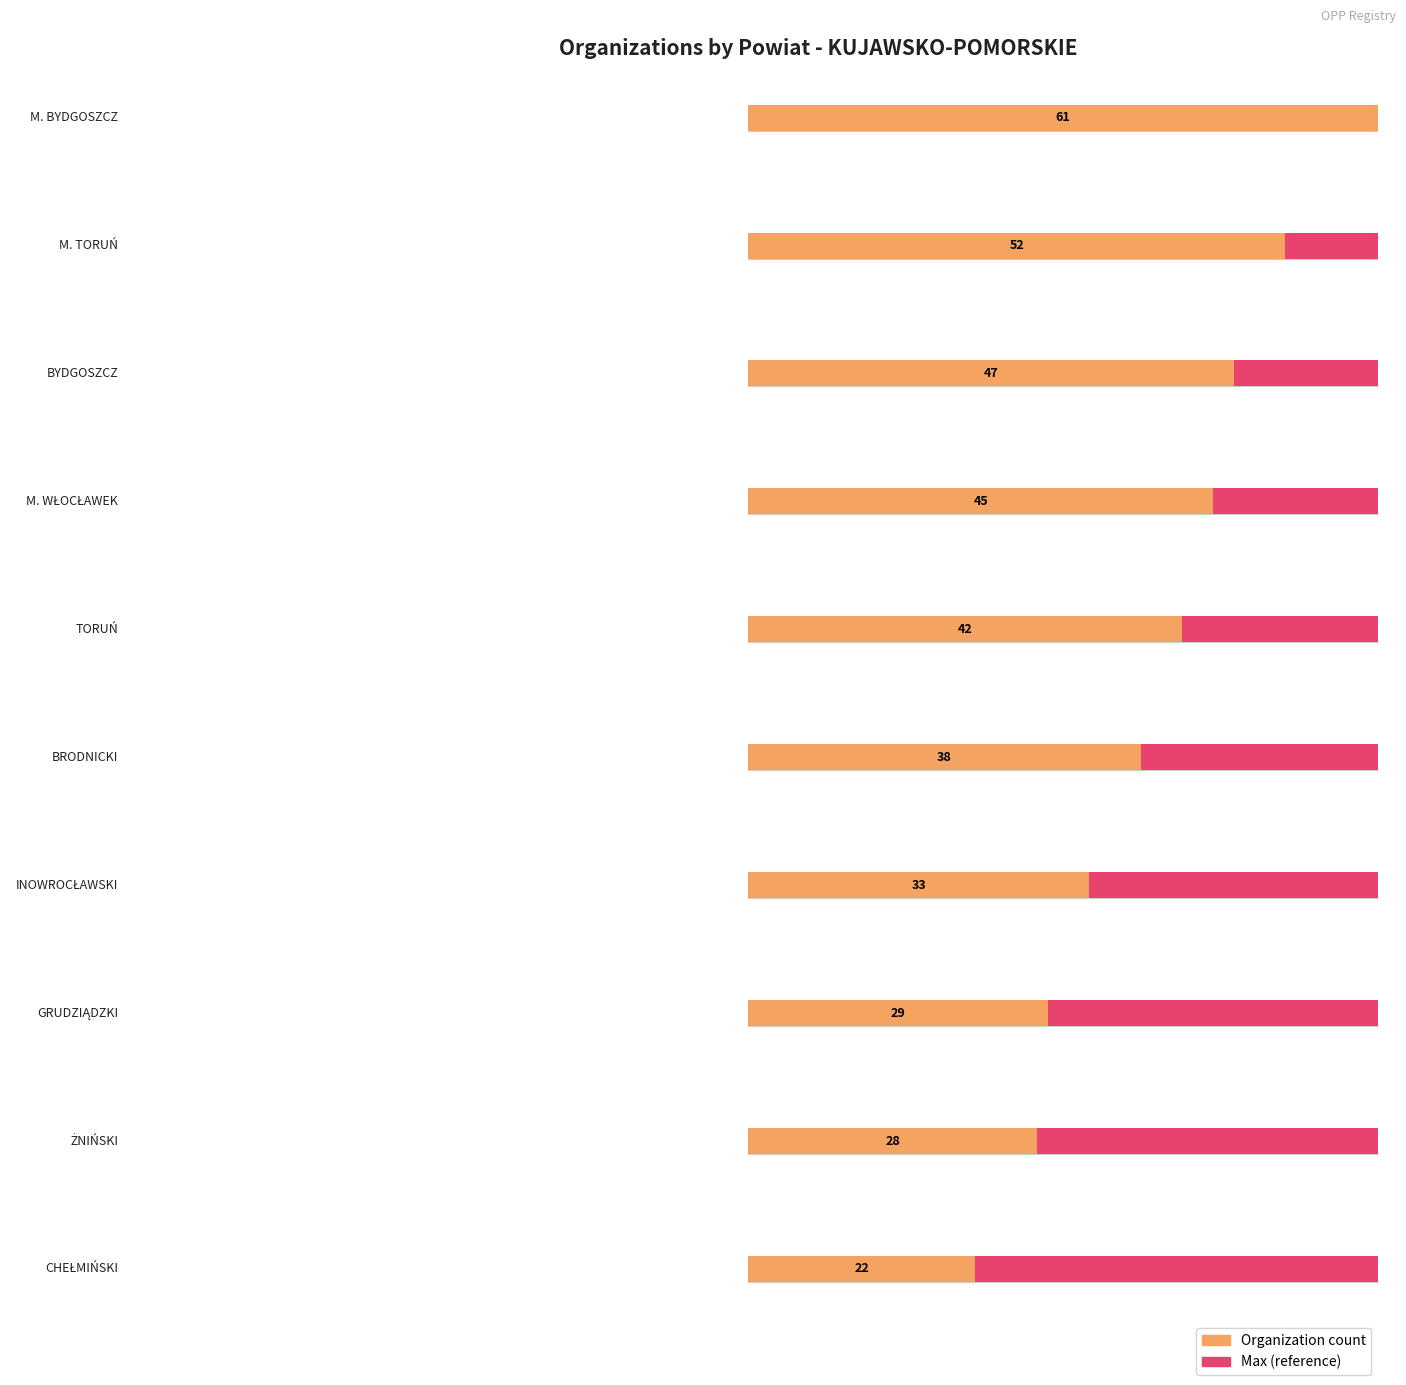

What position from the left is GRUDZIĄDZKI?

8